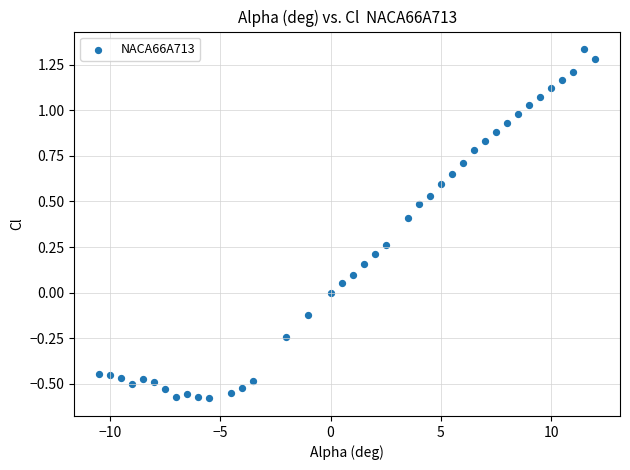

What is the range of Y values (max minus min)?

1.9